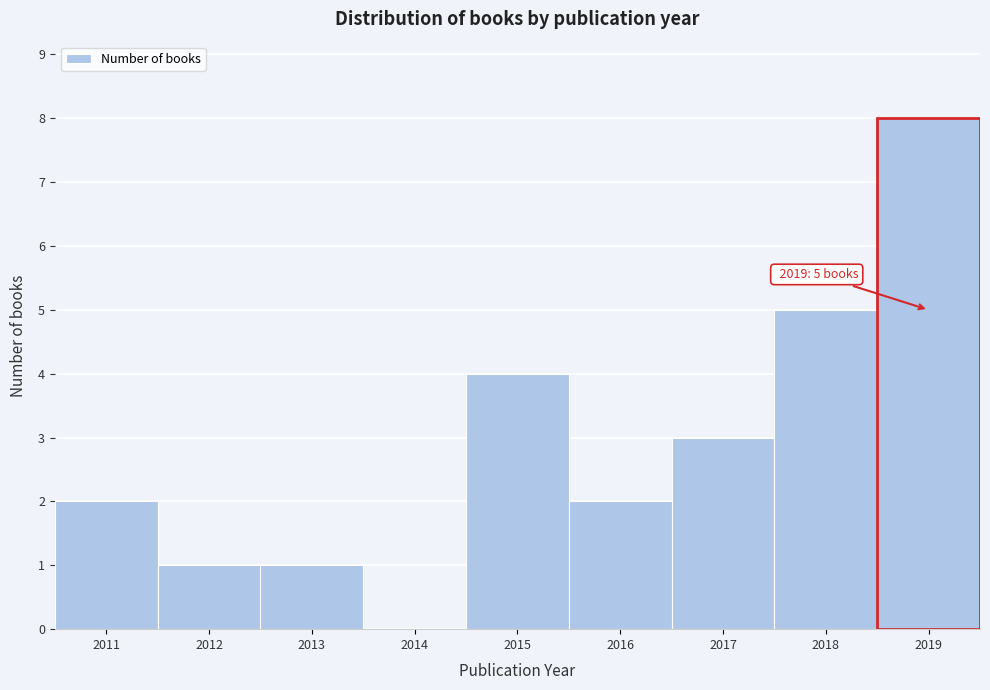

Which range on the x-axis has the tallest bar?

2018.5 to 2019.5